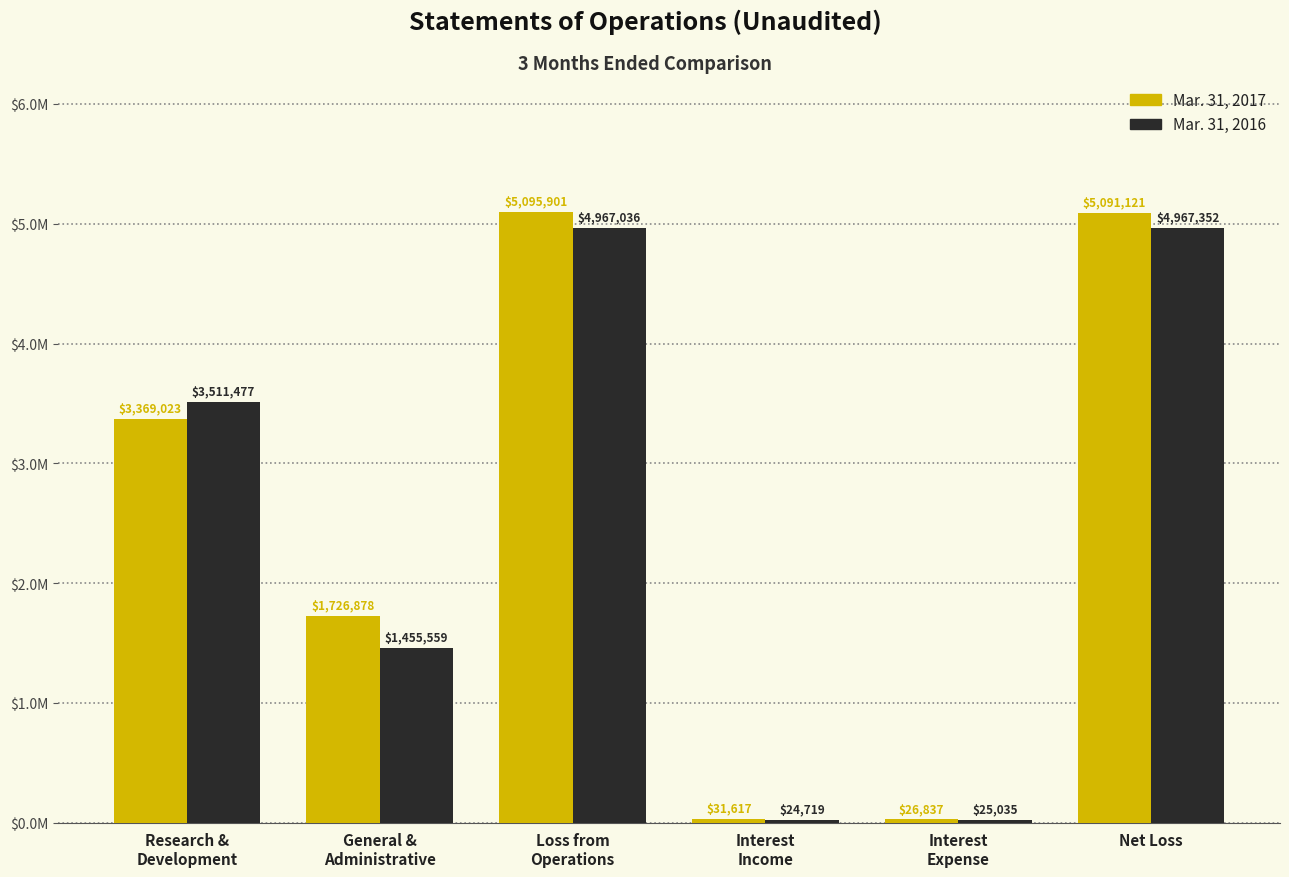

What is the spread (max minus min) of values at Loss from
Operations?

128865